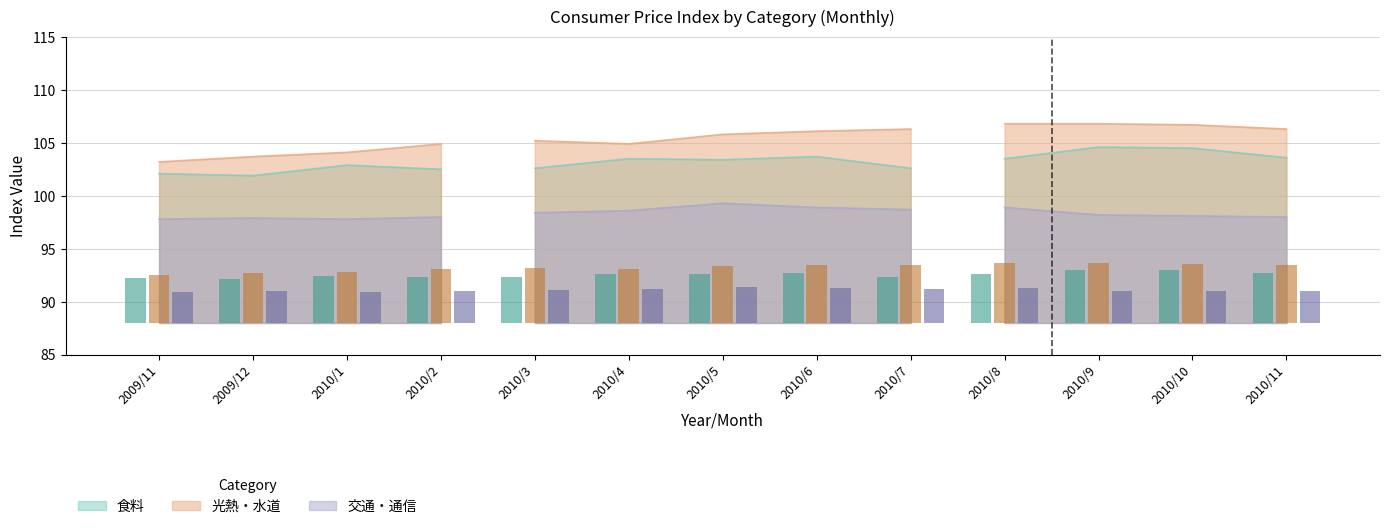

What is the difference between the maximum and second lowest values in the 食料 series?

0.8